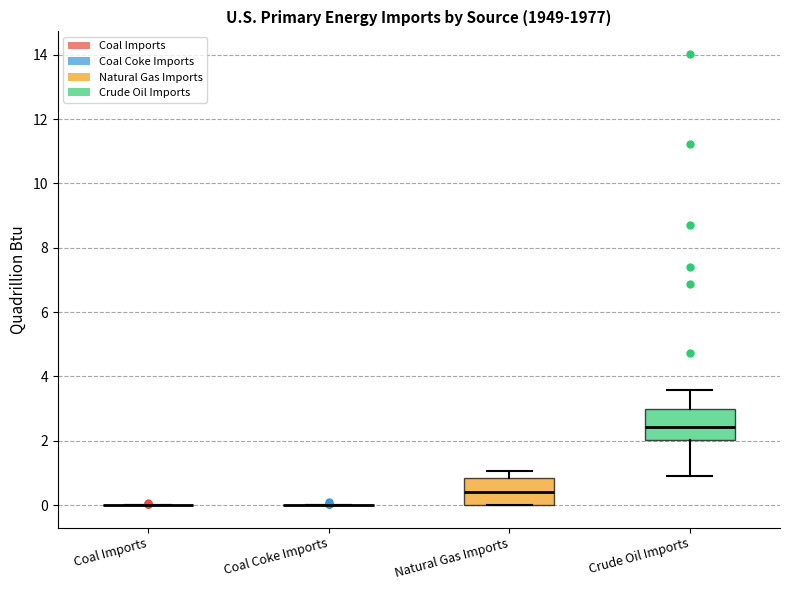

Reading left to right, read every box against the y-axis: the position of its median line, the range the box covers, and the ends of its whiskers. The values are not printed on the chart, so give them approximately, as read against the axis.

Coal Imports: box collapsed to a line at 0.0, whiskers 0.0 to 0.0
Coal Coke Imports: box collapsed to a line at 0.0, whiskers 0.0 to 0.0
Natural Gas Imports: median 0.4, box 0.0 to 0.8, whiskers 0.0 to 1.0
Crude Oil Imports: median 2.4, box 2.0 to 3.0, whiskers 1.0 to 3.6